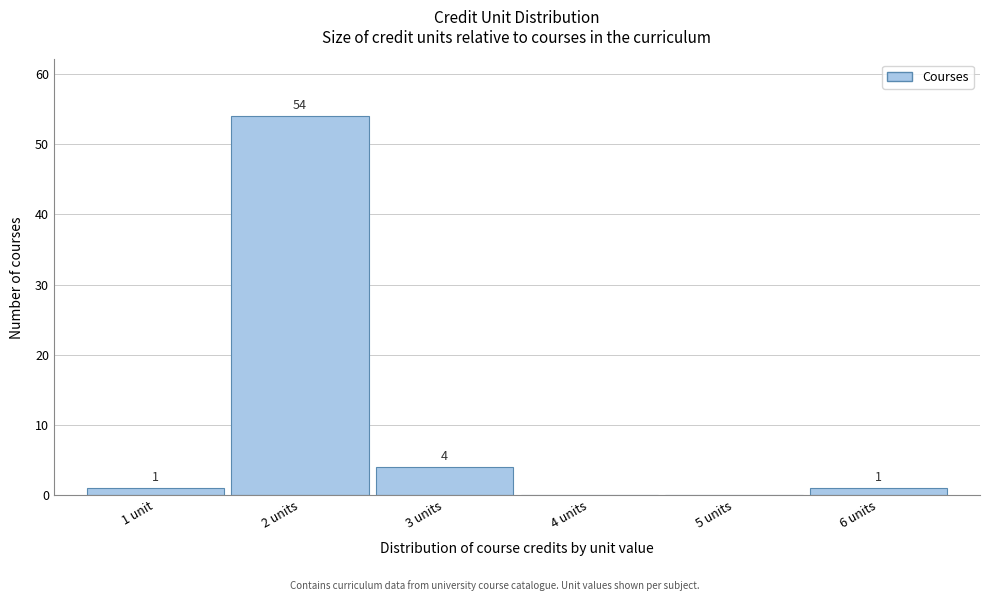

Reading right to left, transcribe all the data shown in this chart.

6 units=1	5 units=0	4 units=0	3 units=4	2 units=54	1 unit=1